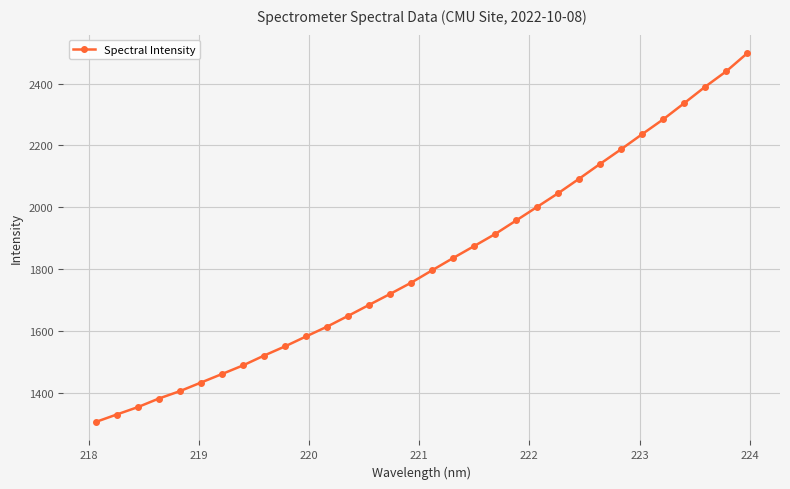

What is the greatest value displayed?

2498.8